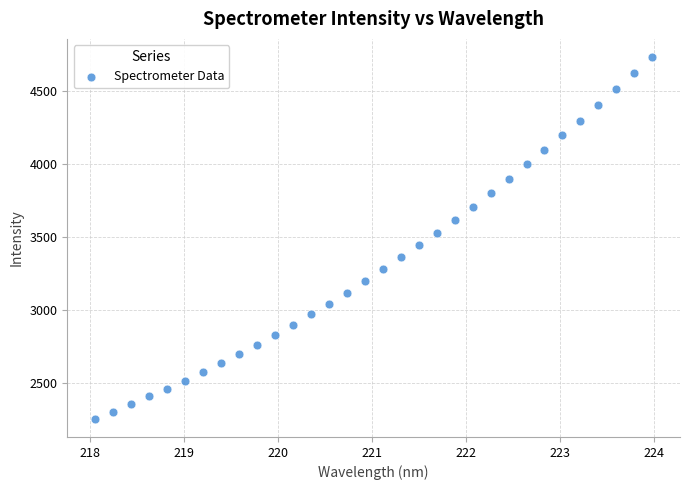

What is the range of X values (max minus min)?

5.9